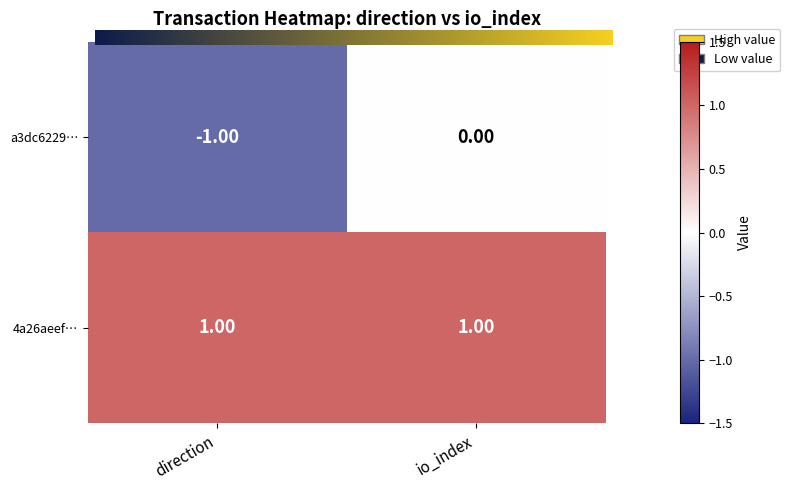

Where is a3dc6229… nearest to the value 0?

io_index